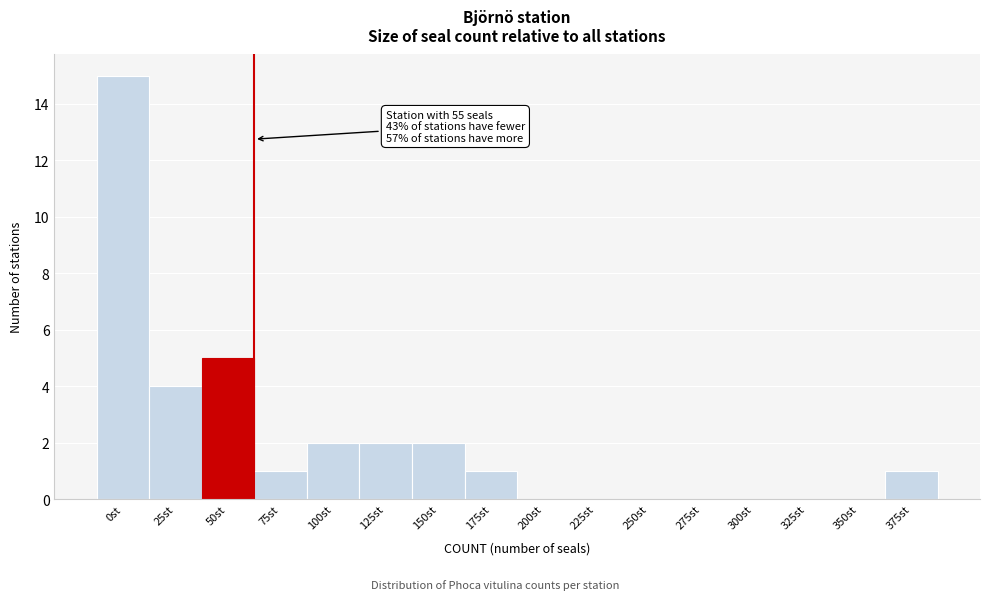

Reading right to left, extract all data points from this chart.

375st=1	350st=0	325st=0	300st=0	275st=0	250st=0	225st=0	200st=0	175st=1	150st=2	125st=2	100st=2	75st=1	50st=5	25st=4	0st=15